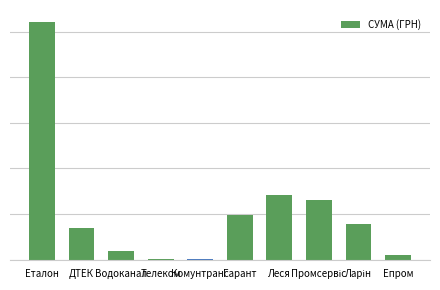

At which label does the data first exceed 15619?

Еталон